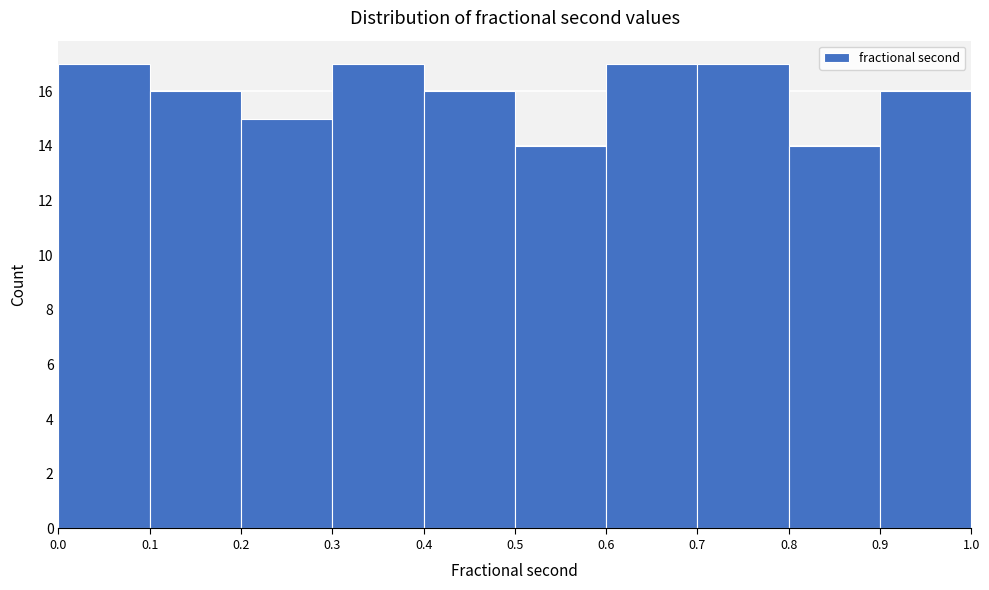

Reading left to right, list every bar in this chart as the range it spans on the x-axis followed by its height. The values are not printed on the chart, so give them approximately, as read against the axis.

0.0 to 0.1: 17
0.1 to 0.2: 16
0.2 to 0.3: 15
0.3 to 0.4: 17
0.4 to 0.5: 16
0.5 to 0.6: 14
0.6 to 0.7: 17
0.7 to 0.8: 17
0.8 to 0.9: 14
0.9 to 1.0: 16